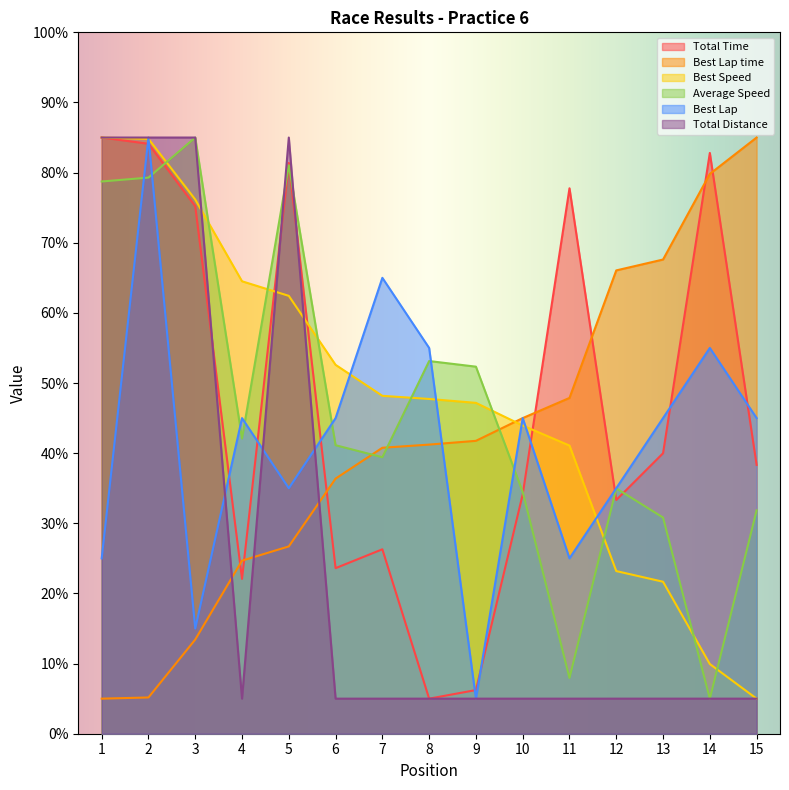

What is the maximum value for Average Speed?

85.0